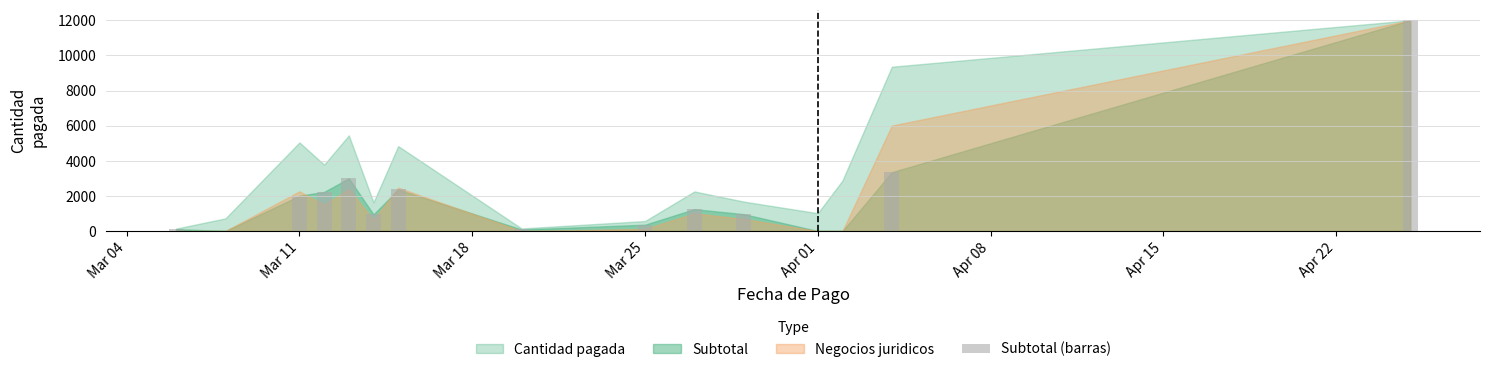

What is the sum of all values?

28653.9